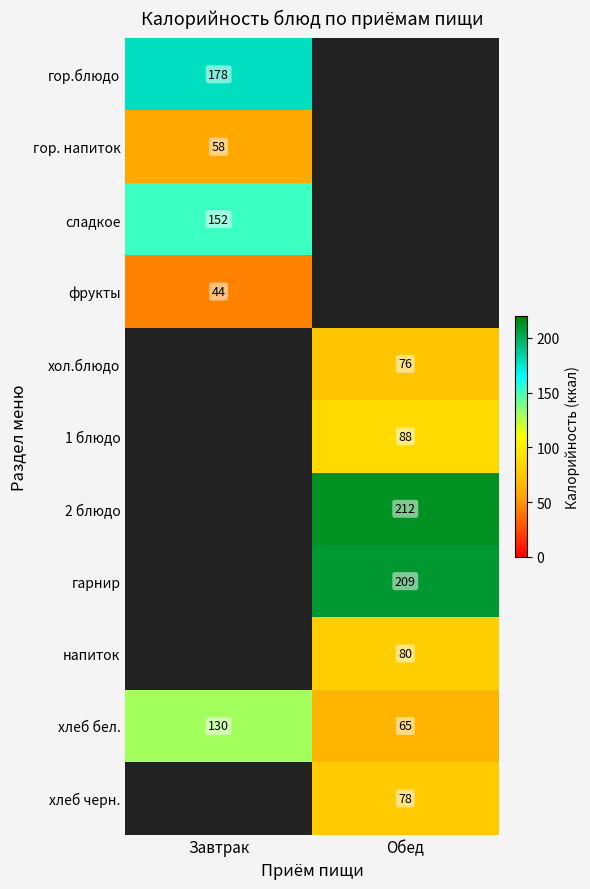

The value of сладкое at Завтрак is 200. True or false?

False